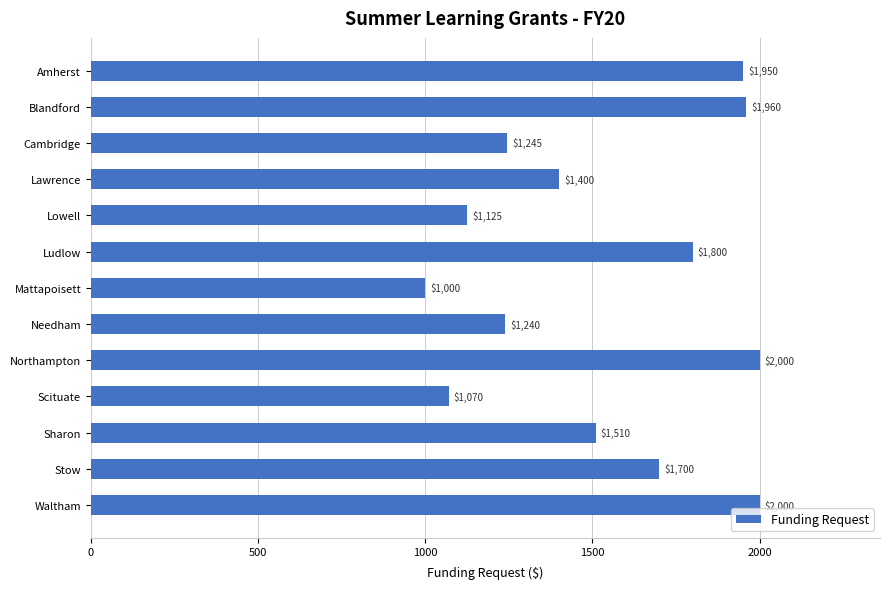

What is the average value?

1538